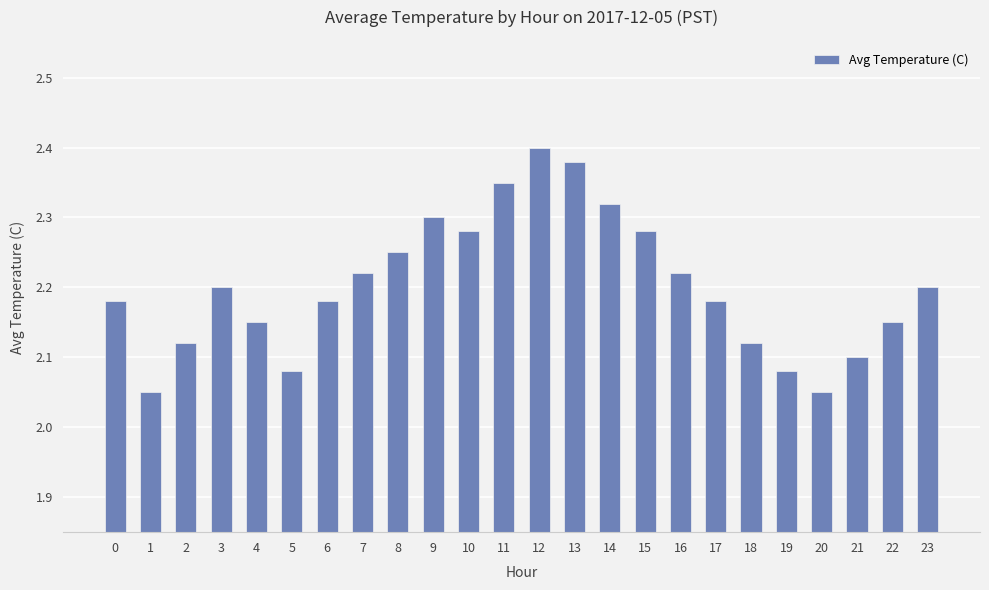

The chart shows a value of 2.2 at 8. True or false?

True